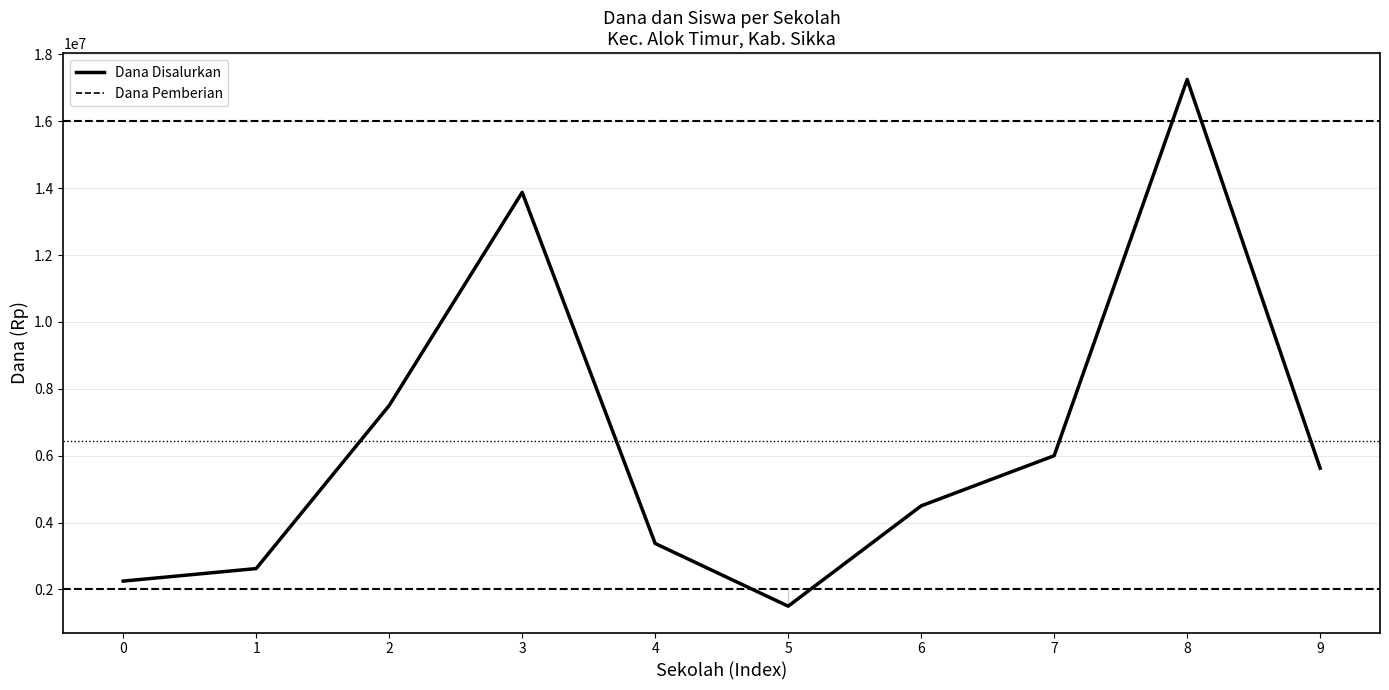

Does the chart display data point markers on the line(s)?

No